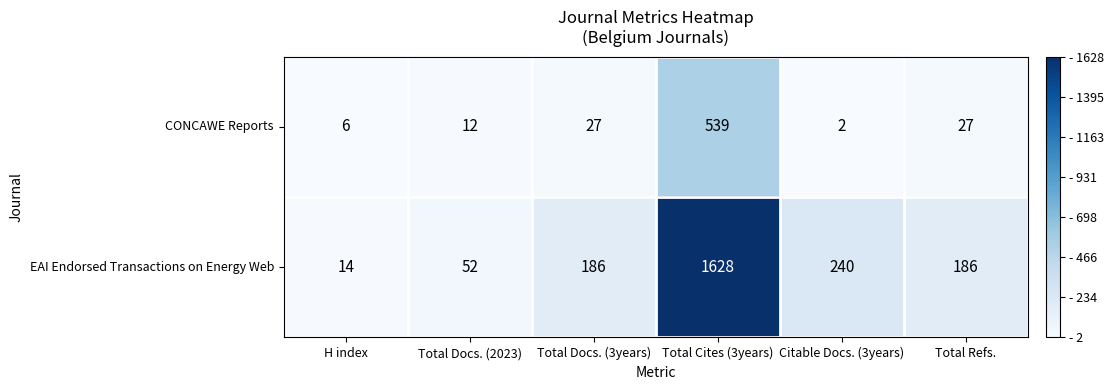

Where is EAI Endorsed Transactions on Energy Web nearest to the value 821?

Citable Docs. (3years)